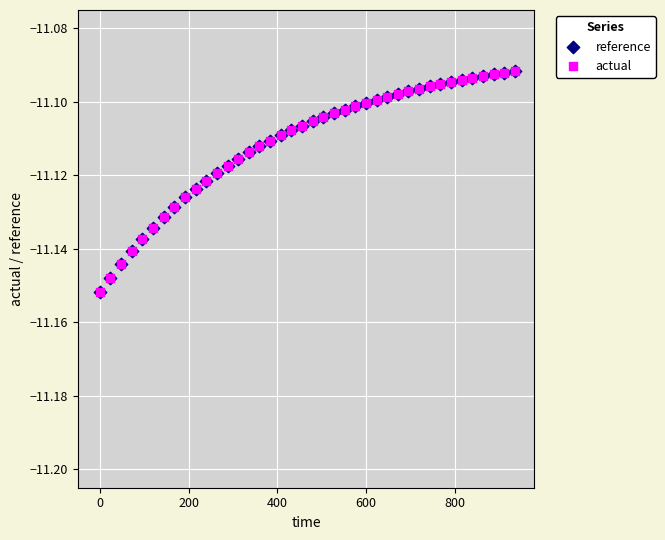

What are all the series names shown in the legend?

reference, actual